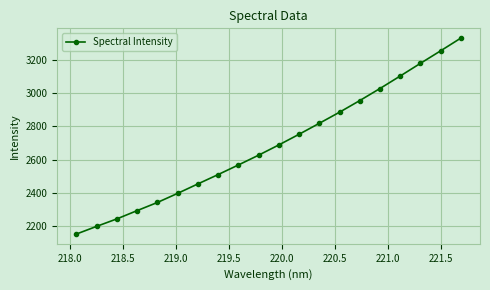

True or false: the data has more than 1 interior local peaks.

False